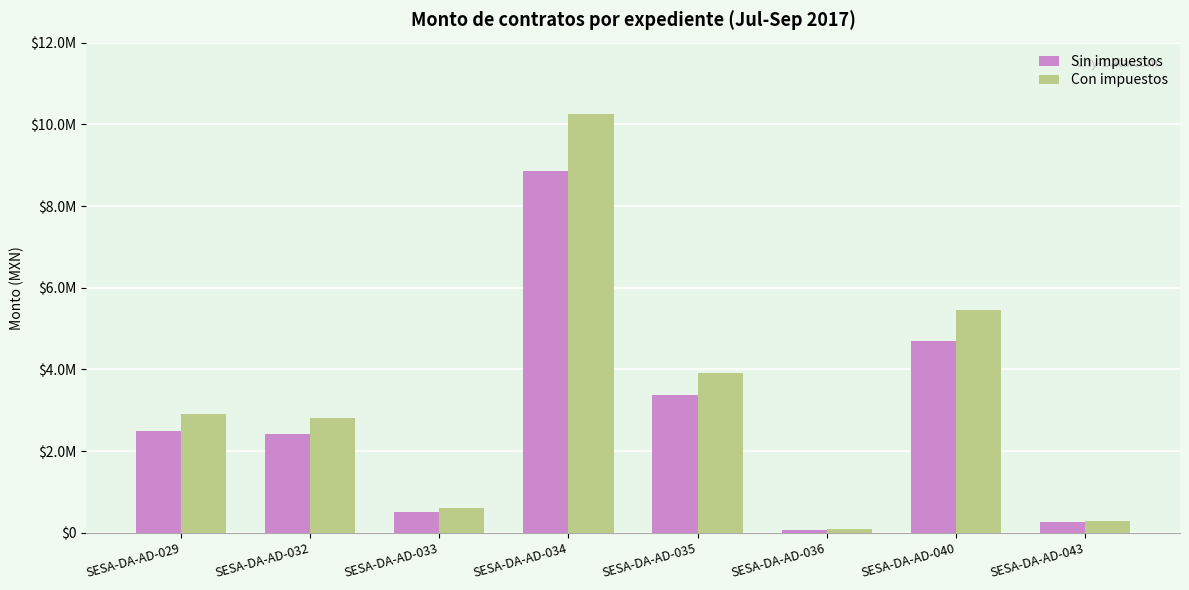

At how many categories does at least one series exceed 8915600?

1